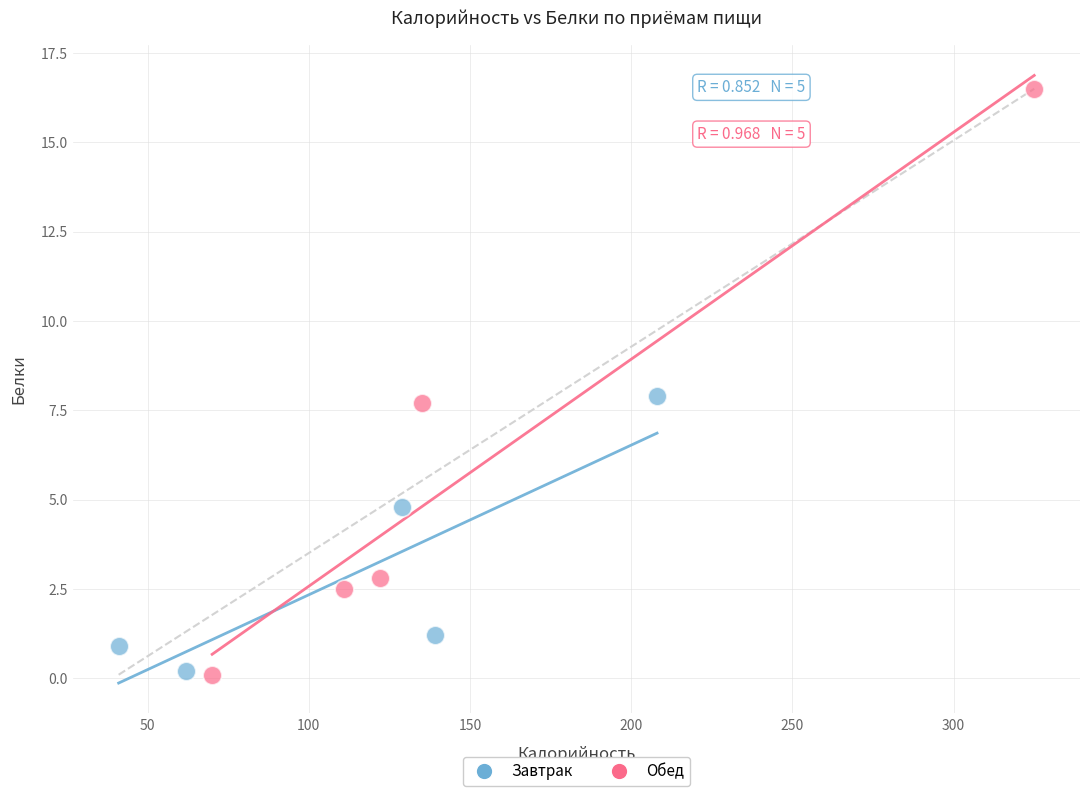

Which series contains the highest Y value?

Обед